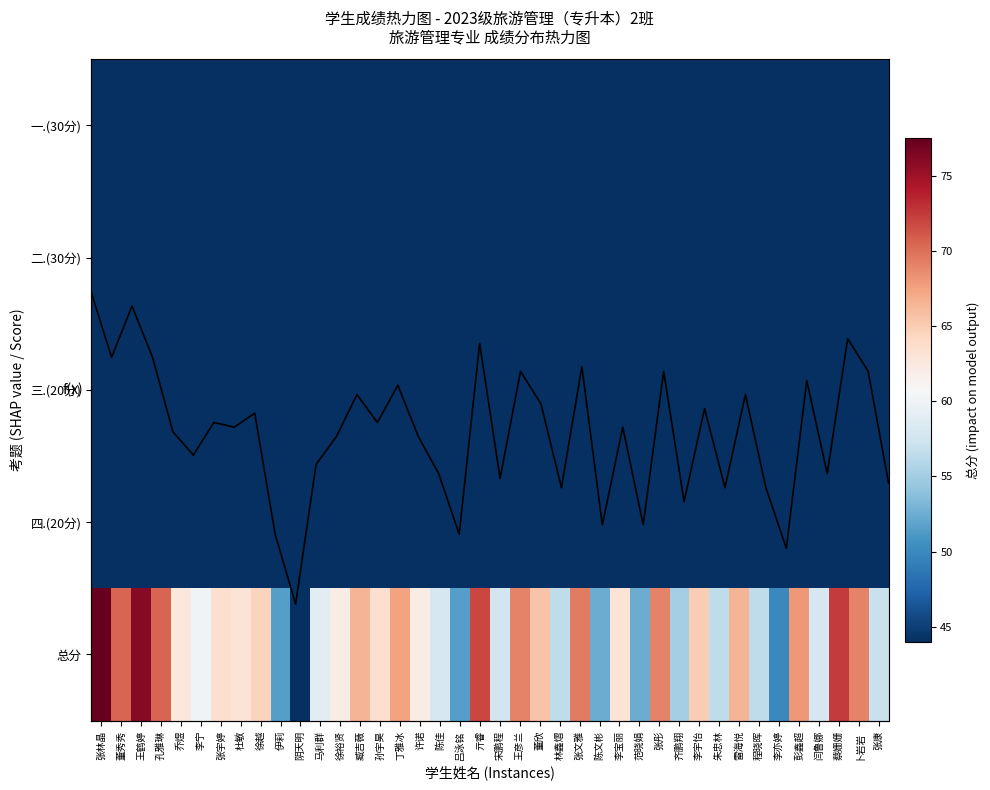

Which series has the widest spread of values?

总分